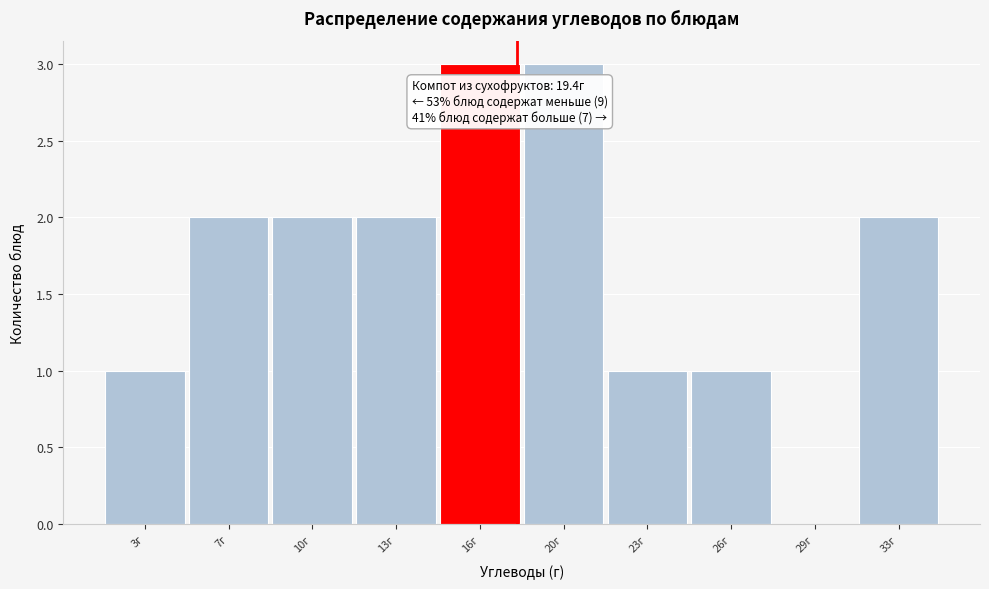

Reading left to right, list all the values displayed in this chart.

3г=1	7г=2	10г=2	13г=2	16г=3	20г=3	23г=1	26г=1	29г=0	33г=2